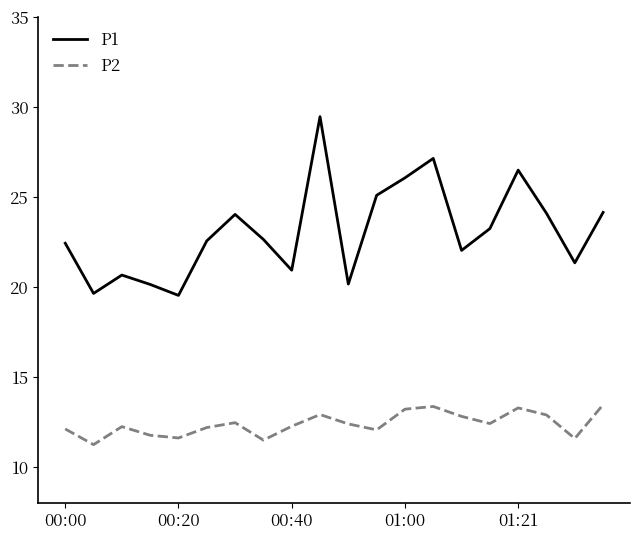

True or false: P1 has more than 0 points higher than both neighbors.

True